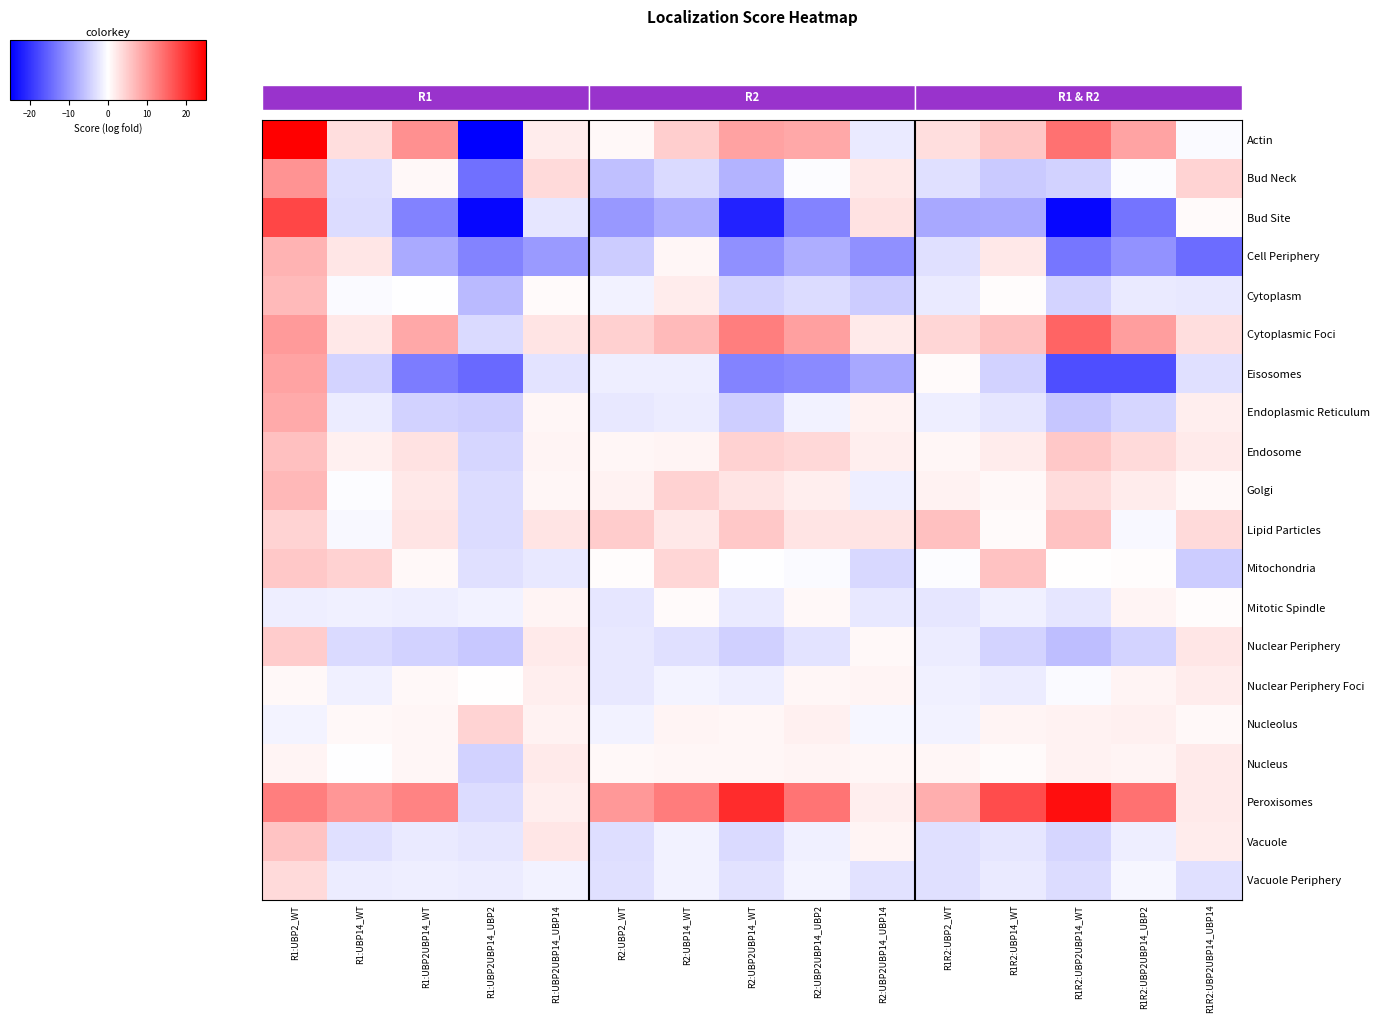

At how many categories does at least one series exceed -3?

15